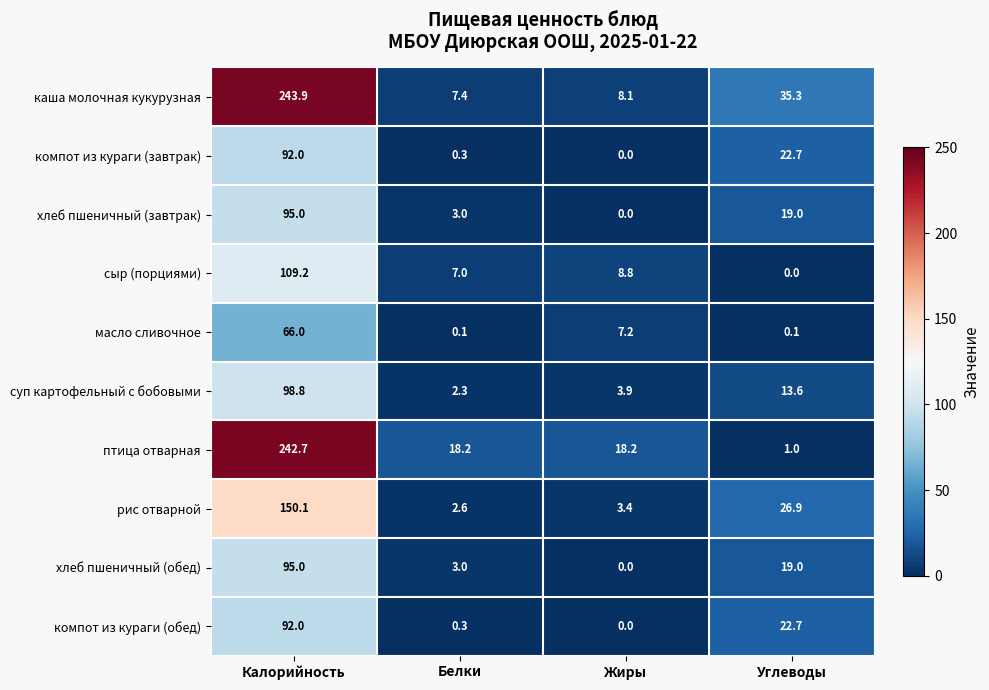

Is it true that птица отварная equals 24.9 at Жиры?

False